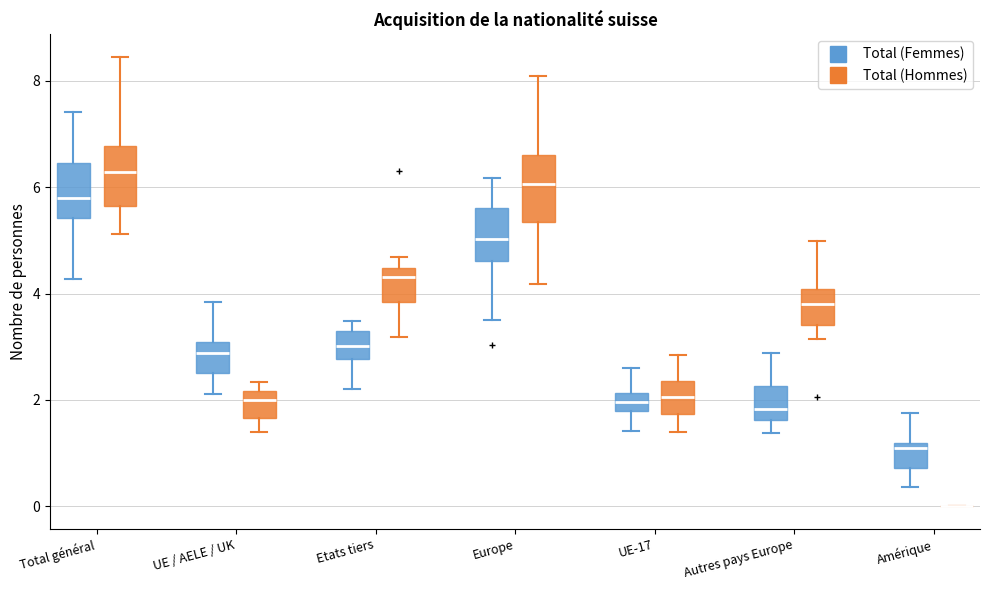

Reading left to right, read every box against the y-axis: the position of its median line, the range the box covers, and the ends of its whiskers. The values are not printed on the chart, so give them approximately, as read against the axis.

Total général (Total (Femmes)): median 5.8, box 5.4 to 6.4, whiskers 4.2 to 7.4
Total général (Total (Hommes)): median 6.2, box 5.6 to 6.8, whiskers 5.2 to 8.4
UE / AELE / UK (Total (Femmes)): median 2.8, box 2.6 to 3.0, whiskers 2.2 to 3.8
UE / AELE / UK (Total (Hommes)): median 2.0, box 1.6 to 2.2, whiskers 1.4 to 2.4
Etats tiers (Total (Femmes)): median 3.0, box 2.8 to 3.2, whiskers 2.2 to 3.4
Etats tiers (Total (Hommes)): median 4.4 (just below the box's upper edge), box 3.8 to 4.4, whiskers 3.2 to 4.6
Europe (Total (Femmes)): median 5.0, box 4.6 to 5.6, whiskers 3.6 to 6.2
Europe (Total (Hommes)): median 6.0, box 5.4 to 6.6, whiskers 4.2 to 8.0
UE-17 (Total (Femmes)): median 2.0, box 1.8 to 2.2, whiskers 1.4 to 2.6
UE-17 (Total (Hommes)): median 2.0, box 1.8 to 2.4, whiskers 1.4 to 2.8
Autres pays Europe (Total (Femmes)): median 1.8, box 1.6 to 2.2, whiskers 1.4 to 2.8
Autres pays Europe (Total (Hommes)): median 3.8, box 3.4 to 4.0, whiskers 3.2 to 5.0
Amérique (Total (Femmes)): median 1.2 (just below the box's upper edge), box 0.8 to 1.2, whiskers 0.4 to 1.8
Amérique (Total (Hommes)): box collapsed to a line at 0.0, whiskers 0.0 to 0.0